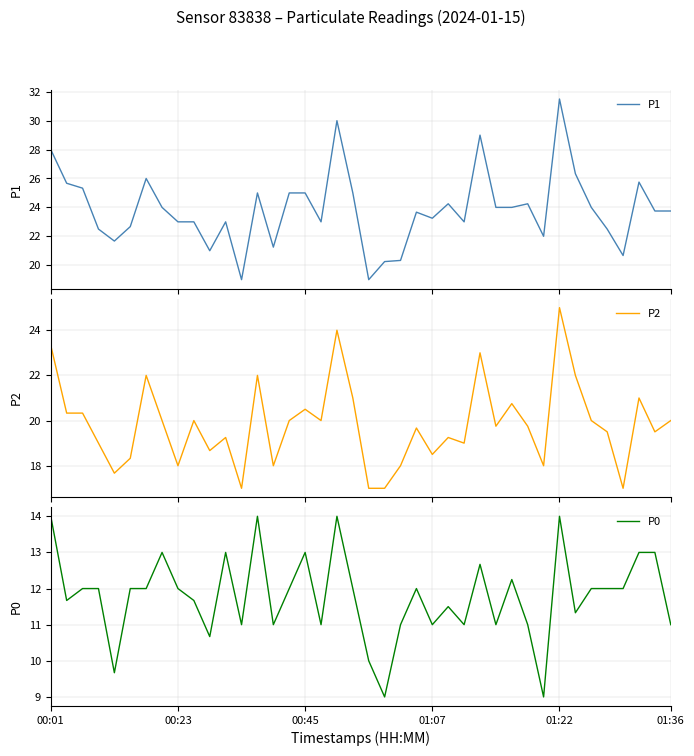

What is the maximum value for P0?

14.0